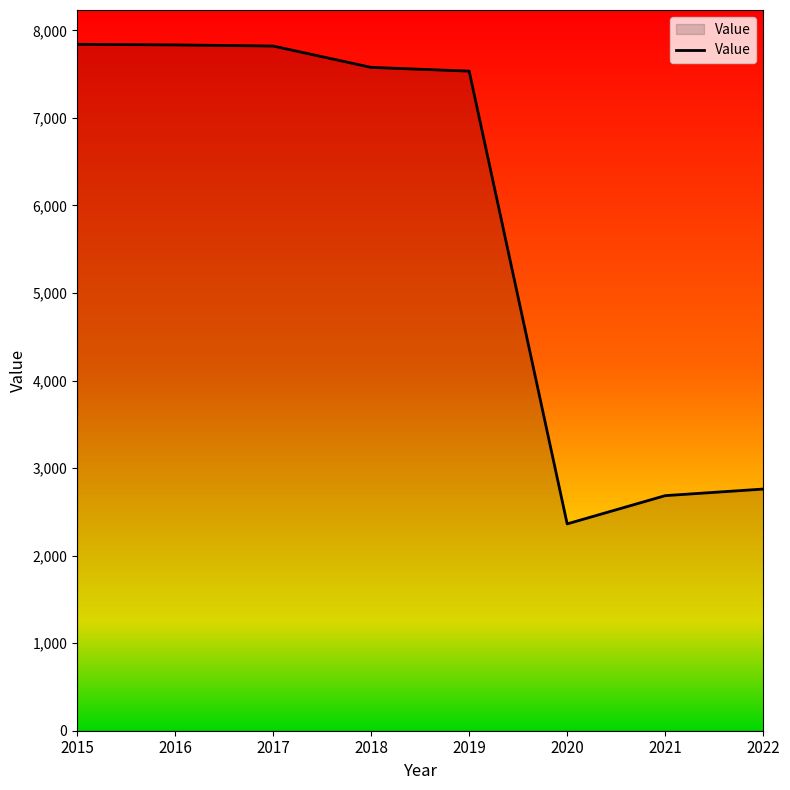

Read the value at 2018.

7577.0